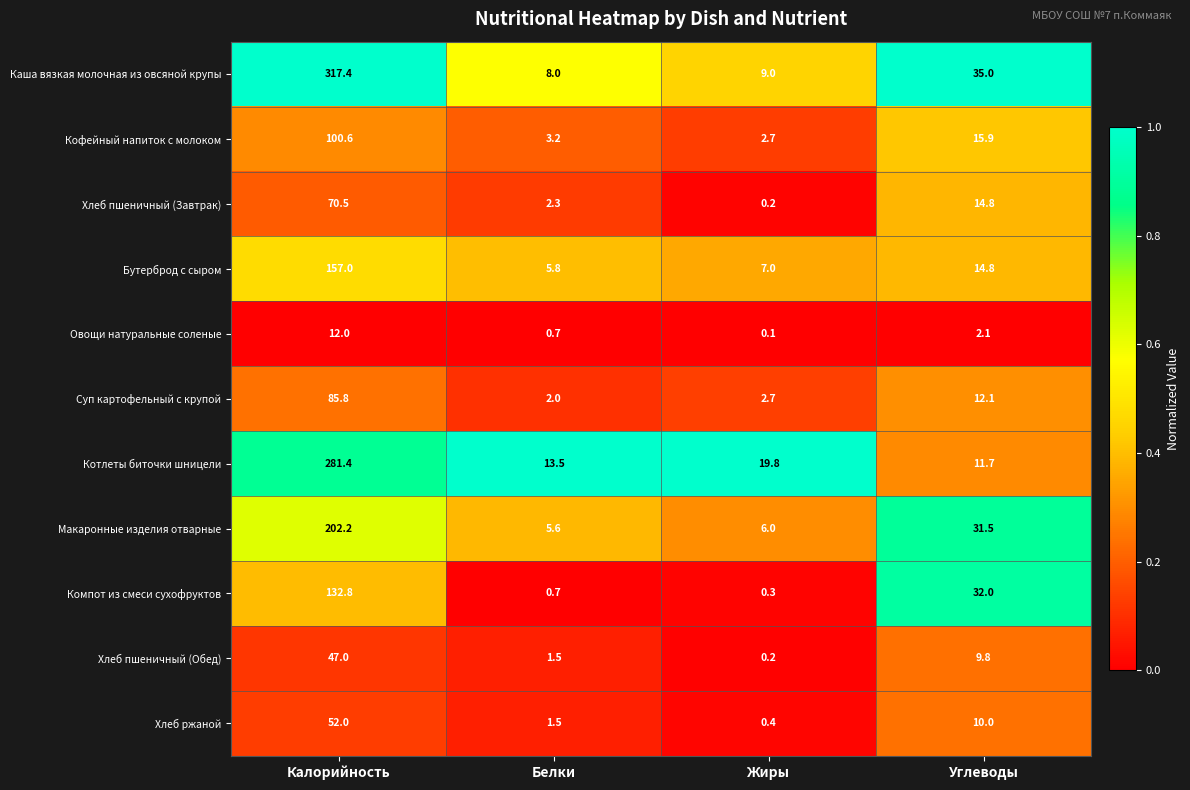

What is the difference between the highest and lowest values at Жиры?

19.7